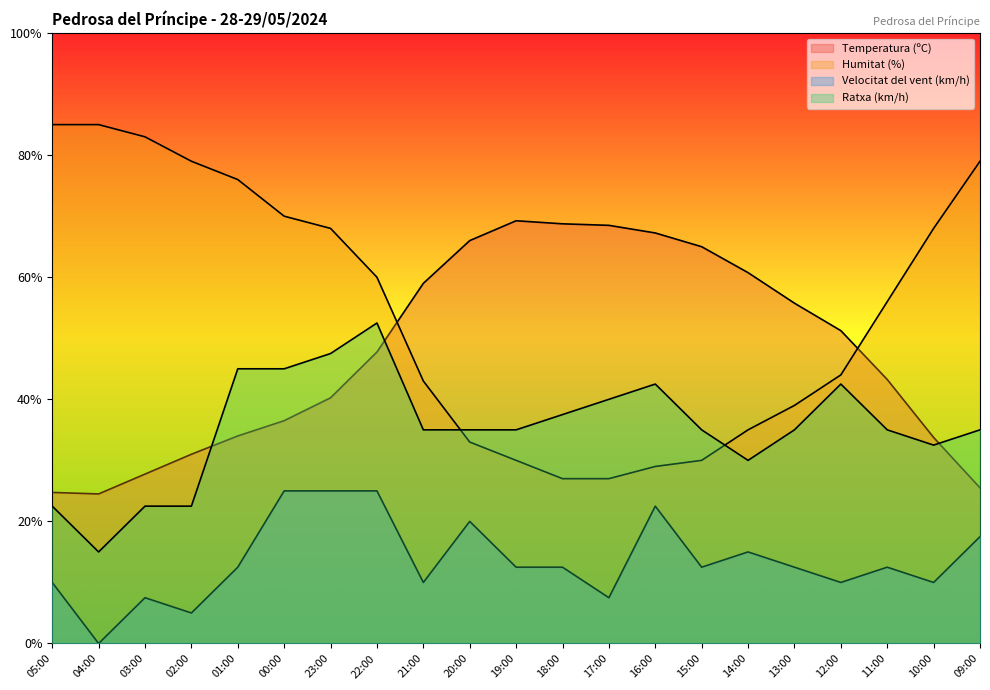

What are all the series names shown in the legend?

Temperatura (ºC), Humitat (%), Velocitat del vent (km/h), Ratxa (km/h)